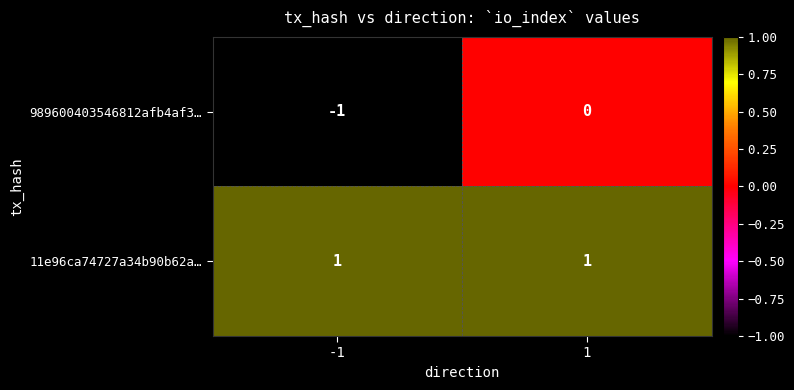

What is the total value across all series at 1?

1